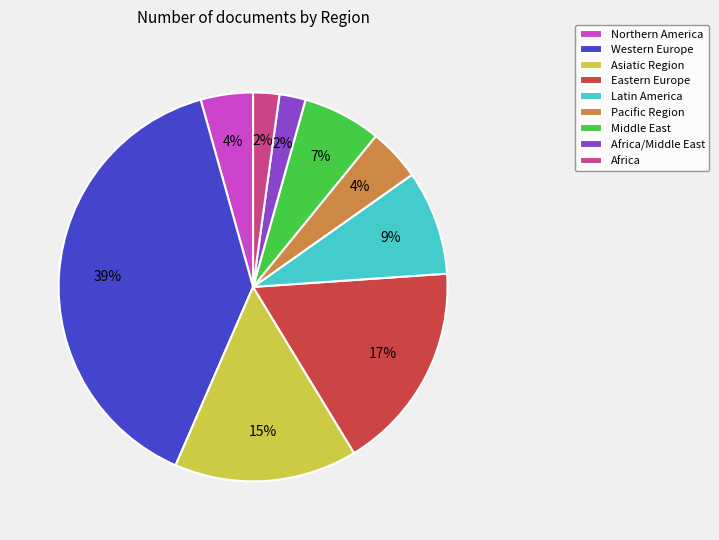

Combined, do Africa/Middle East and Latin America account for over 50%?

No